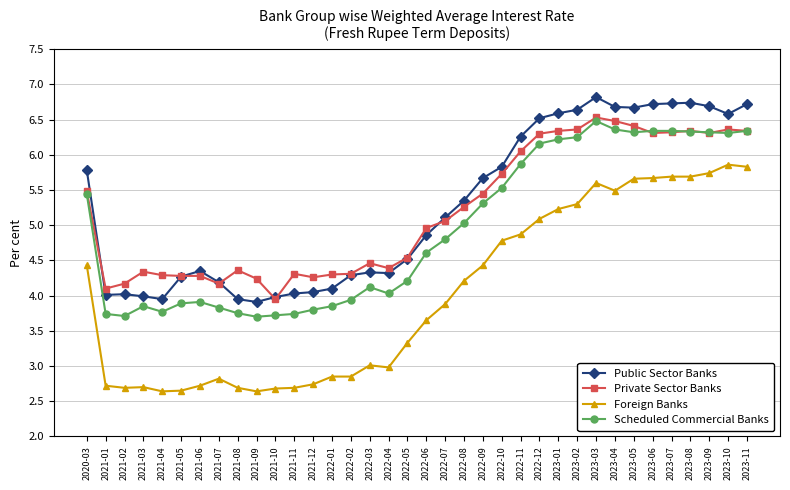

Between 2021-08 and 2023-01, which series saw the biggest shift?

Public Sector Banks